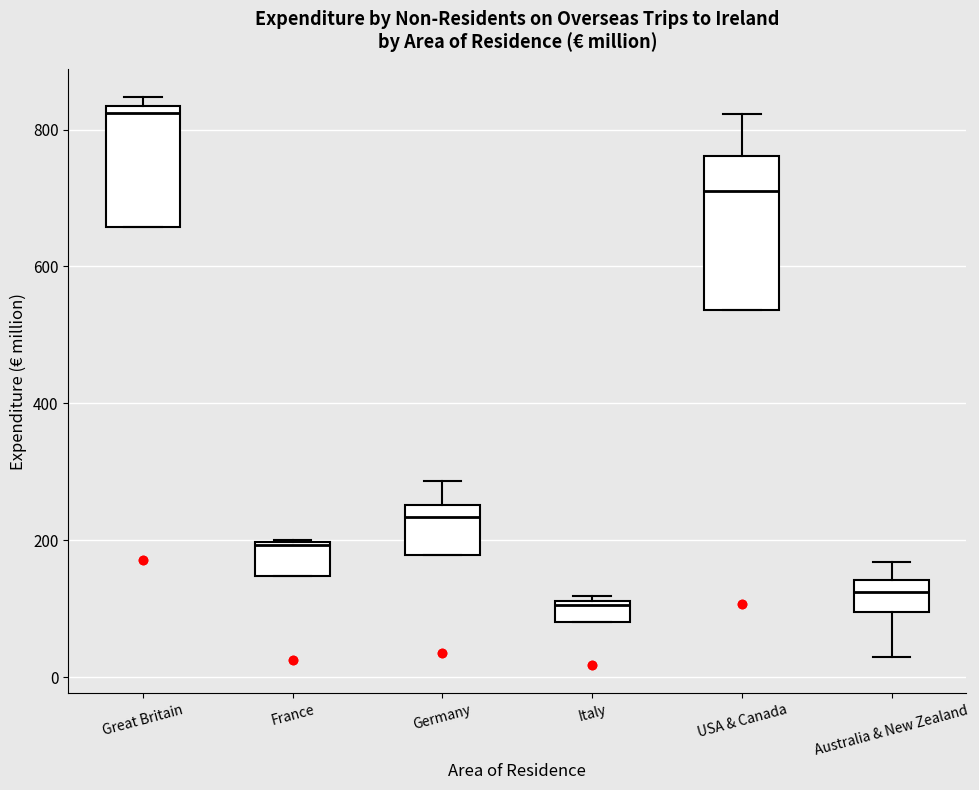

Which box has the lowest median line?

Italy